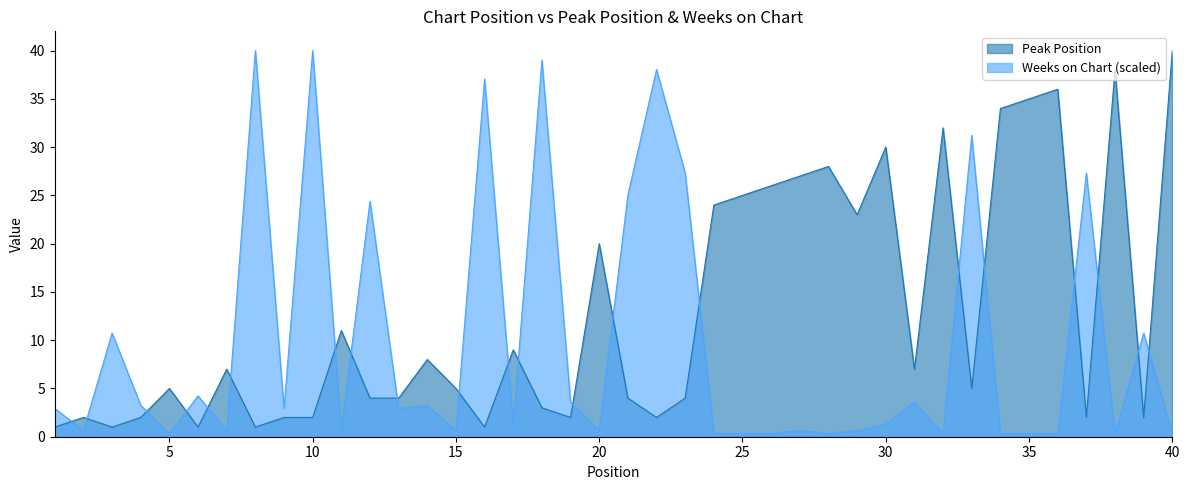

What is the value of the Peak Position point at the 10th from the left?

2.0